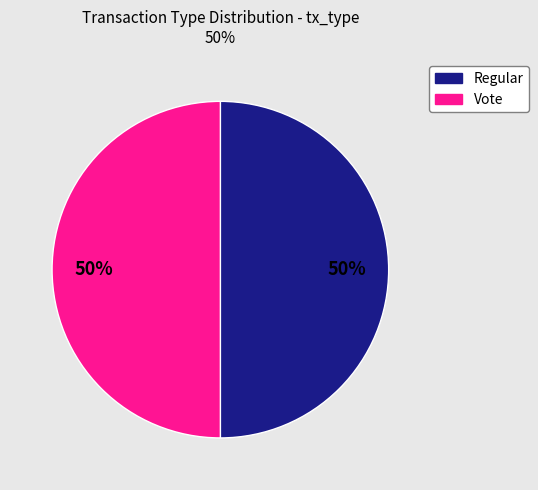

To the nearest percent, what is the combined percentage of Regular and Vote?

100%